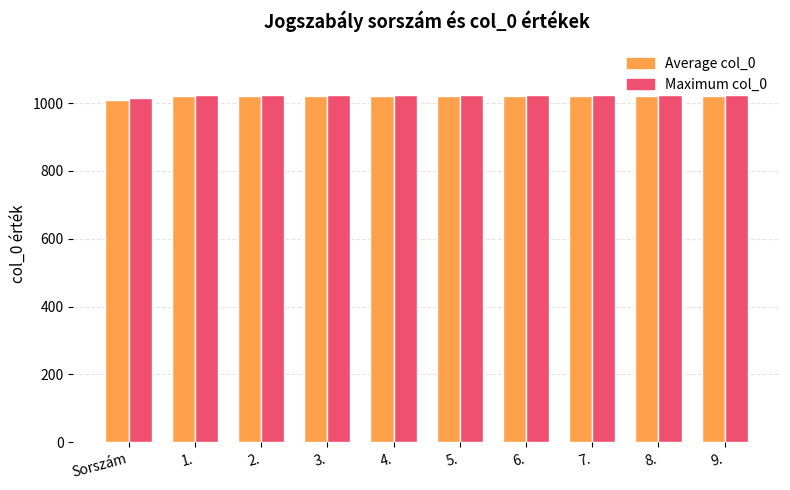

What is the spread (max minus min) of values at 9.?

5